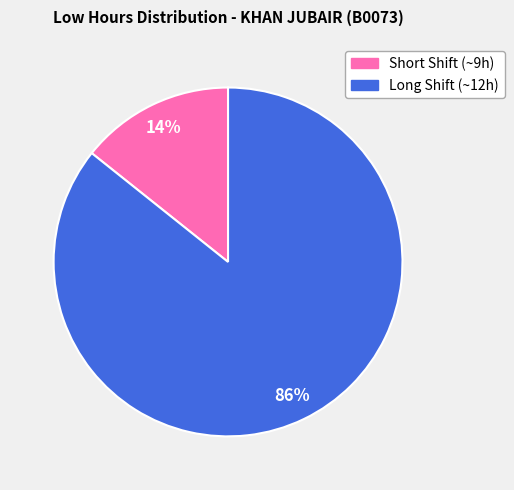

How many segments does this pie chart have?

2